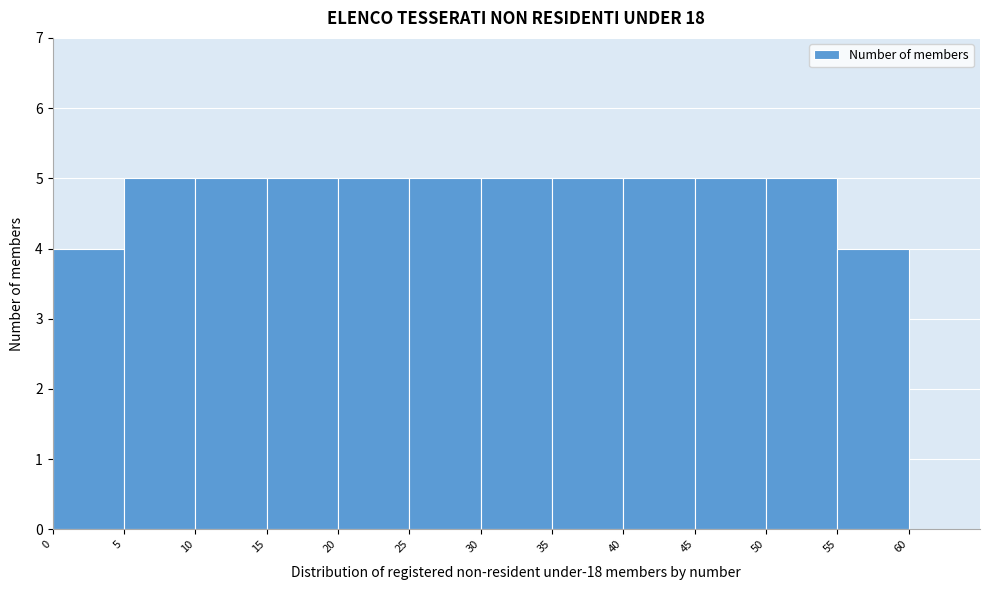

Reading left to right, list every bar in this chart as the range it spans on the x-axis followed by its height. The values are not printed on the chart, so give them approximately, as read against the axis.

0 to 5: 4
5 to 10: 5
10 to 15: 5
15 to 20: 5
20 to 25: 5
25 to 30: 5
30 to 35: 5
35 to 40: 5
40 to 45: 5
45 to 50: 5
50 to 55: 5
55 to 60: 4